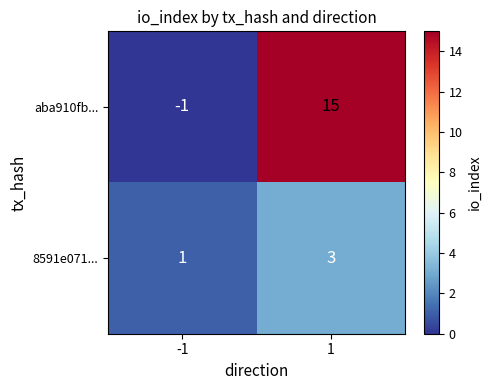

Reading right to left, what are all the values shown in this chart?

aba910fb...: 1=15	-1=-1
8591e071...: 1=3	-1=1